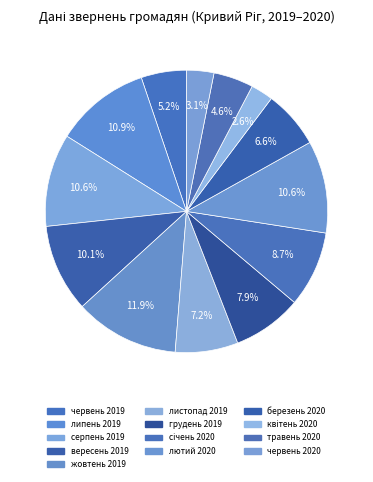

Is червень 2020 the majority of the pie?

No